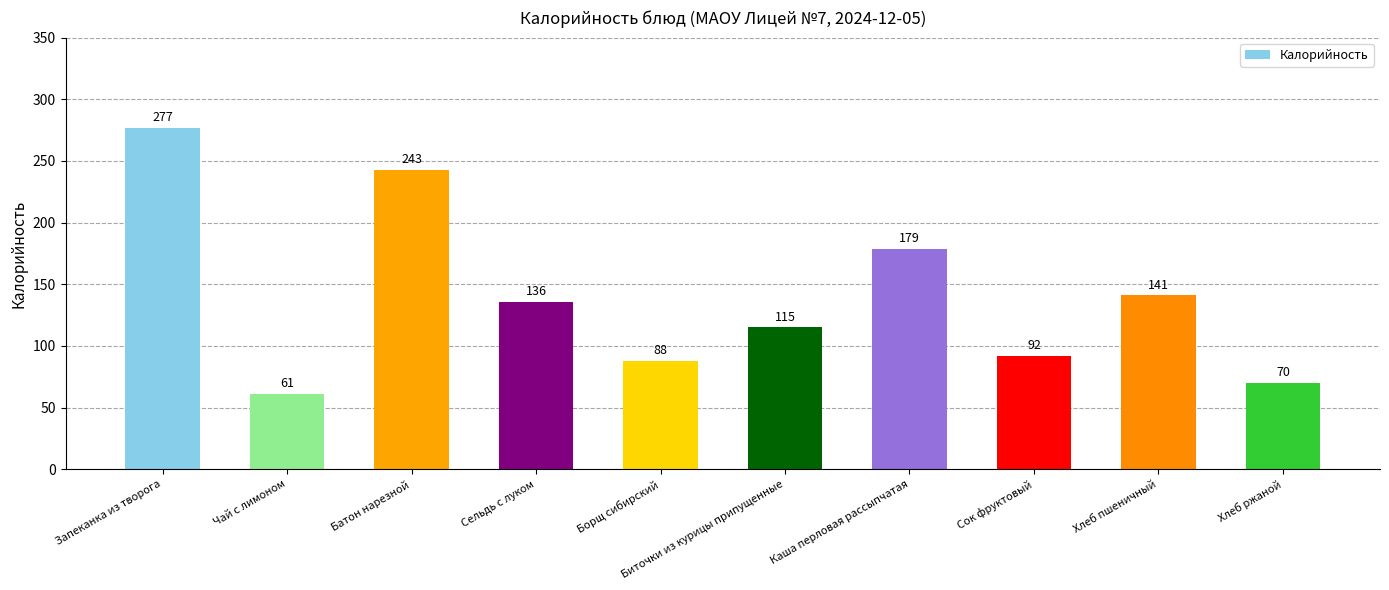

Does the chart contain any negative values?

No